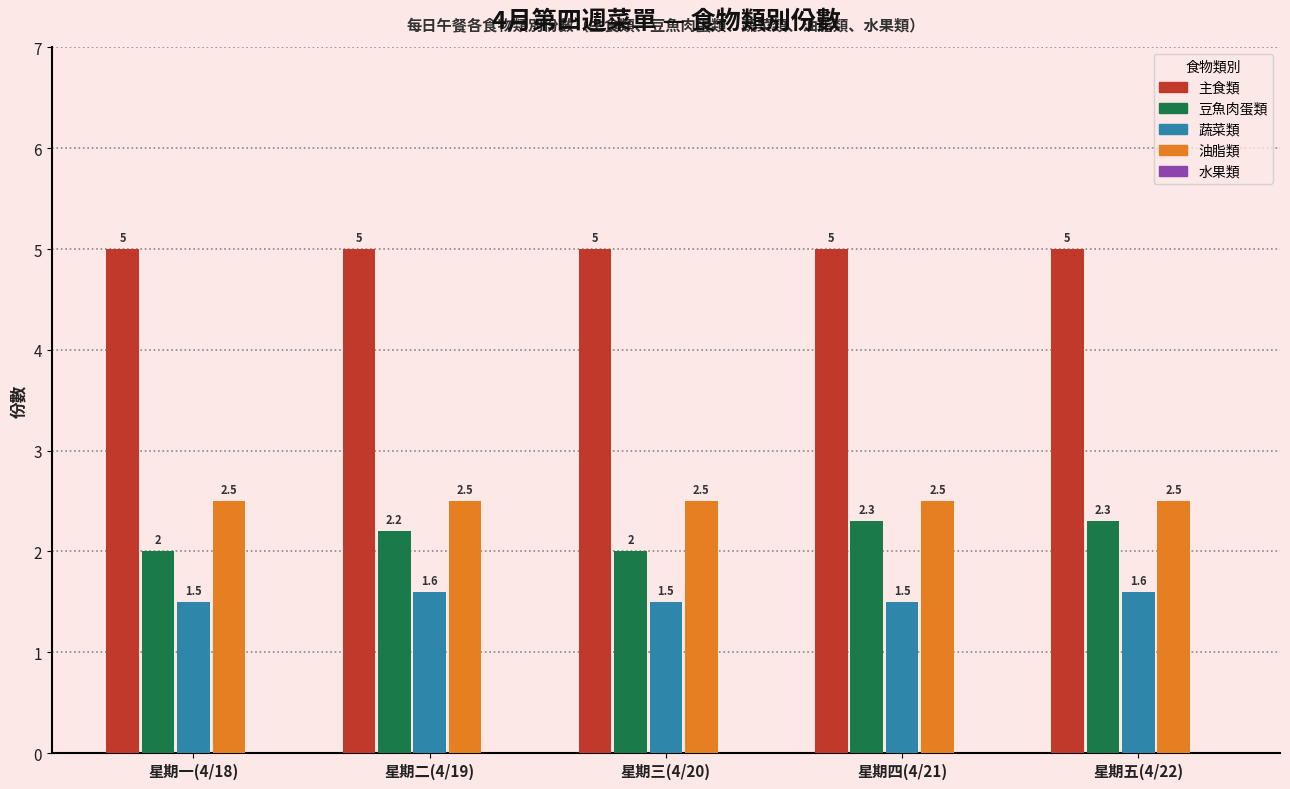

How many 豆魚肉蛋類 values are between 2 and 3?

5